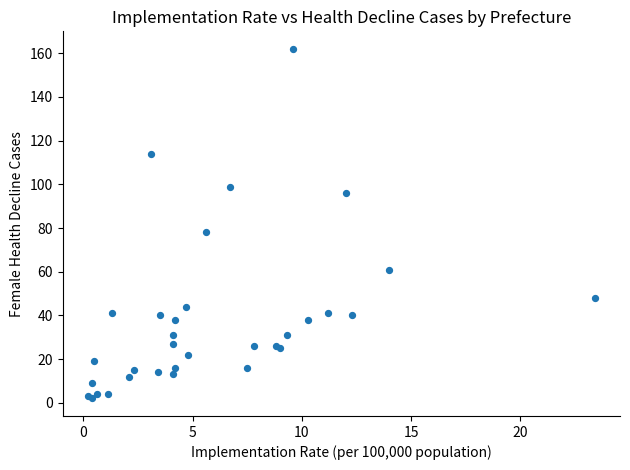

What Y value in the scatter plot is closest to 82?

78